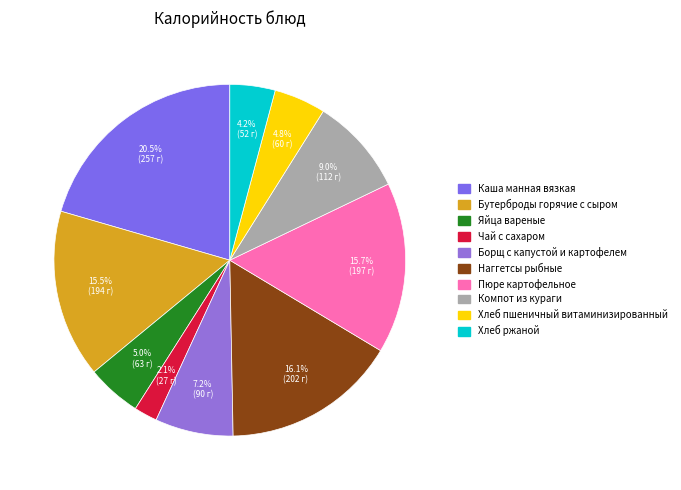

Rank the categories by value from highest to lowest.

Каша манная вязкая, Наггетсы рыбные, Пюре картофельное, Бутерброды горячие с сыром, Компот из кураги, Борщ с капустой и картофелем, Яйца вареные, Хлеб пшеничный витаминизированный, Хлеб ржаной, Чай с сахаром